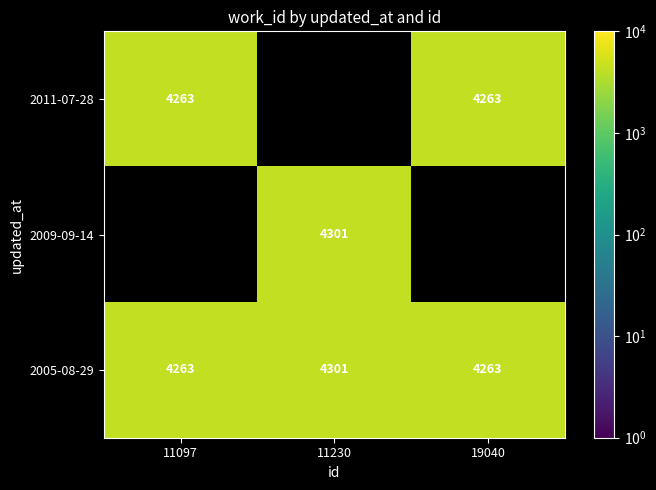

Is the value of 2005-08-29 at 11230 greater than the value of 2011-07-28 at 19040?

Yes